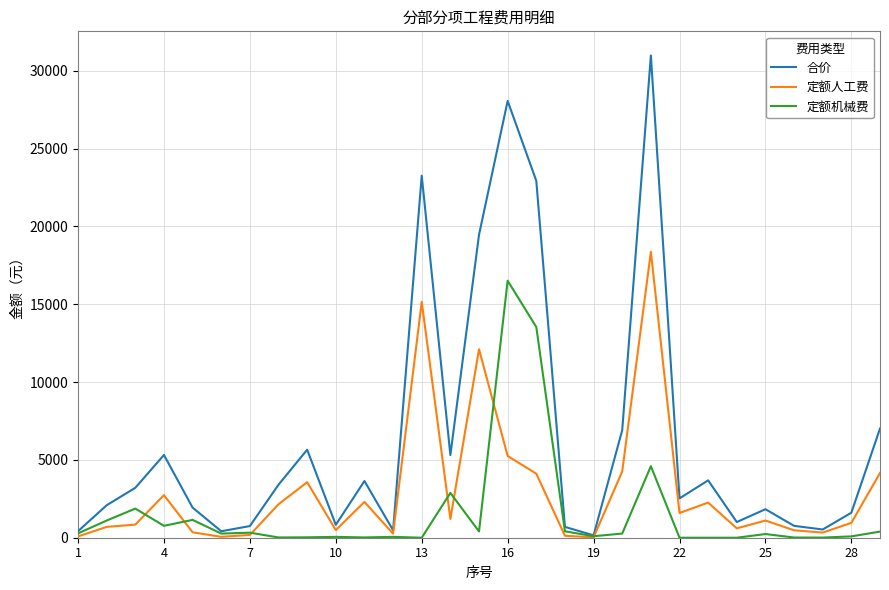

What is the maximum value for 定额人工费?

18373.0